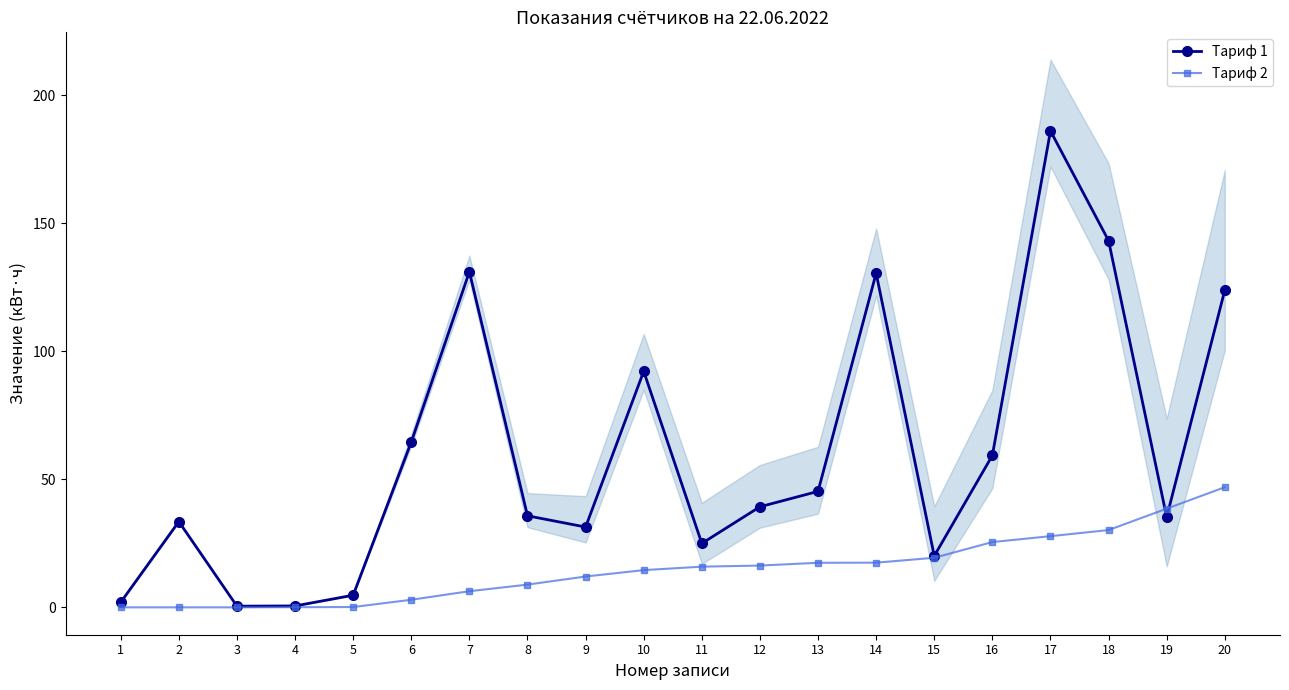

At which label is Тариф 1 closest to 93?

10